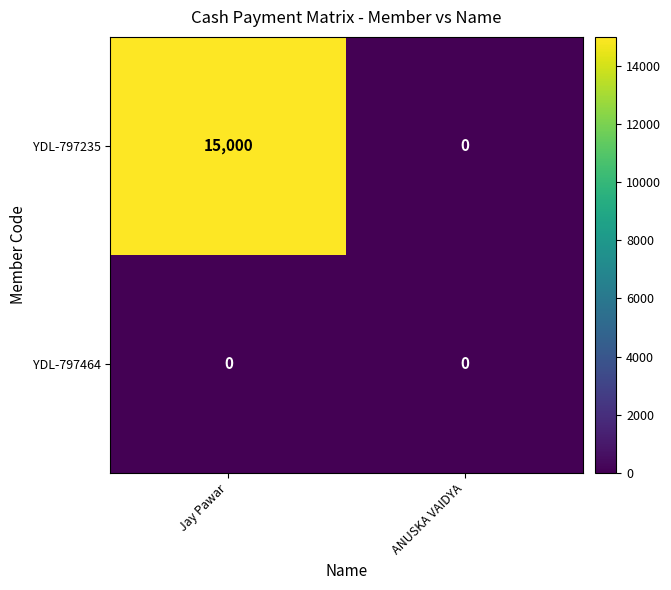

Reading right to left, list all the values displayed in this chart.

YDL-797235: 0	15000
YDL-797464: 0	0